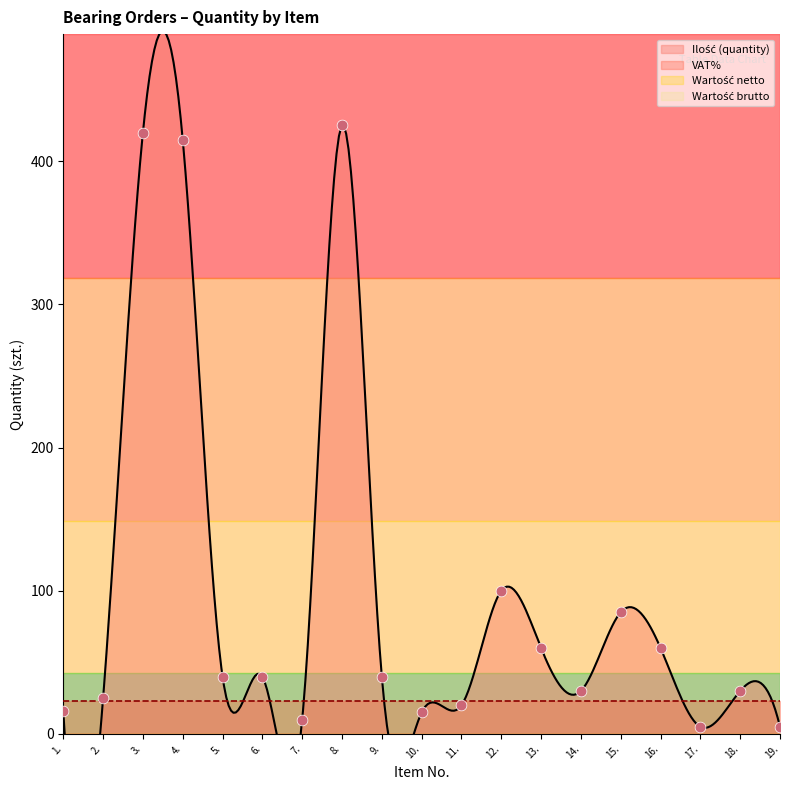

At which category is the sum across all series the highest?

8.